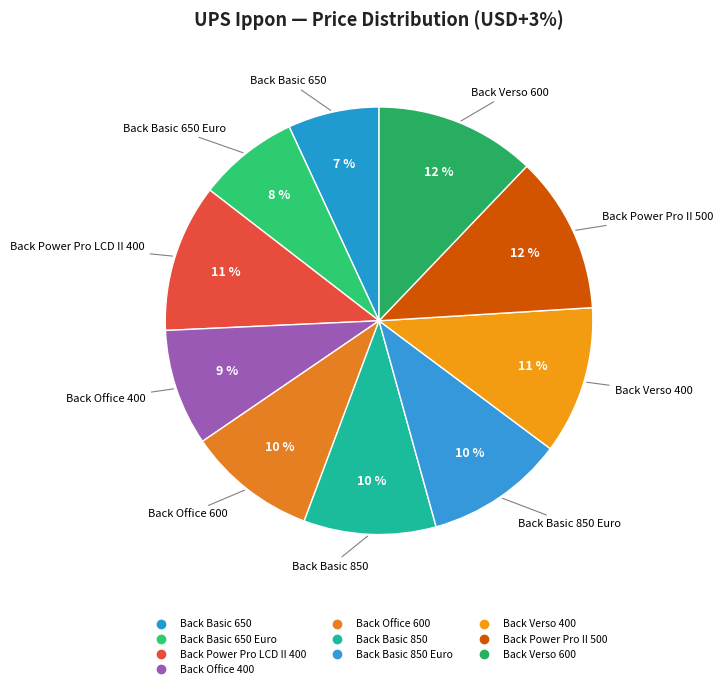

How many slices are in this pie chart?

10